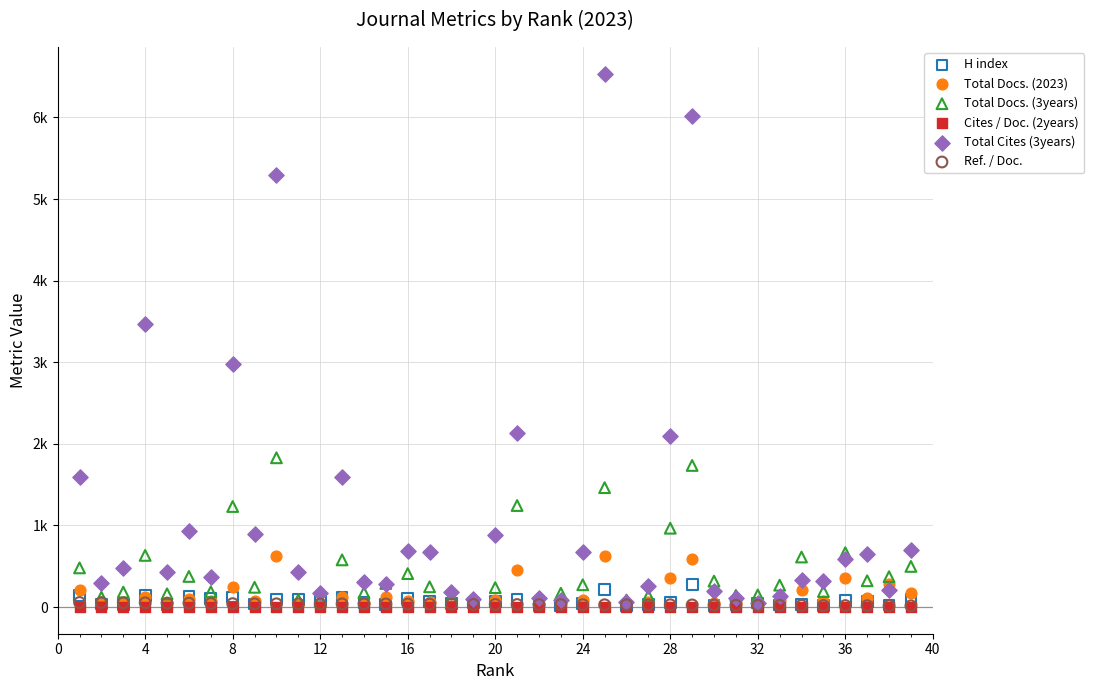

What are all the series names shown in the legend?

H index, Total Docs. (2023), Total Docs. (3years), Cites / Doc. (2years), Total Cites (3years), Ref. / Doc.